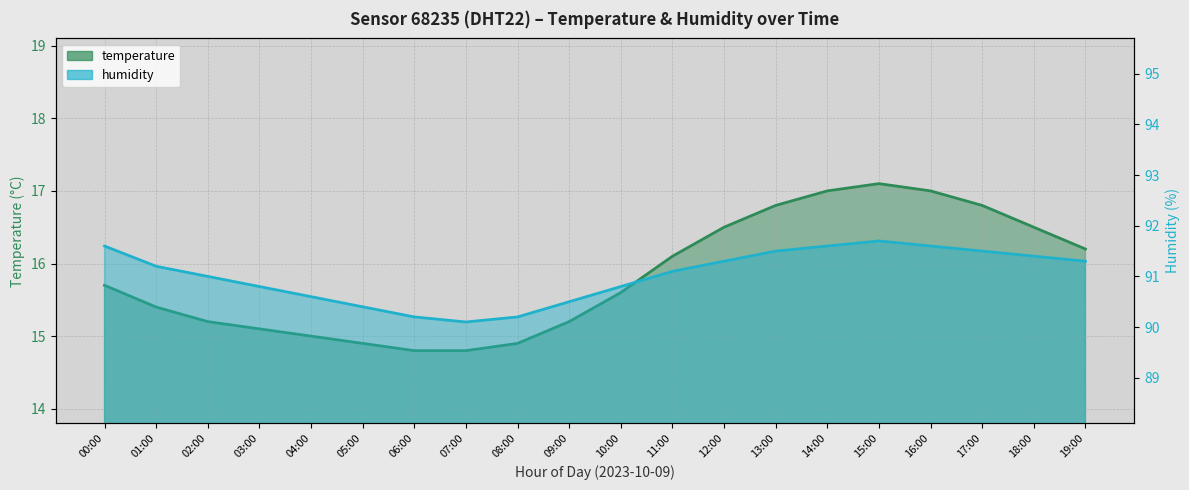

Where is humidity nearest to the value 90?

07:00